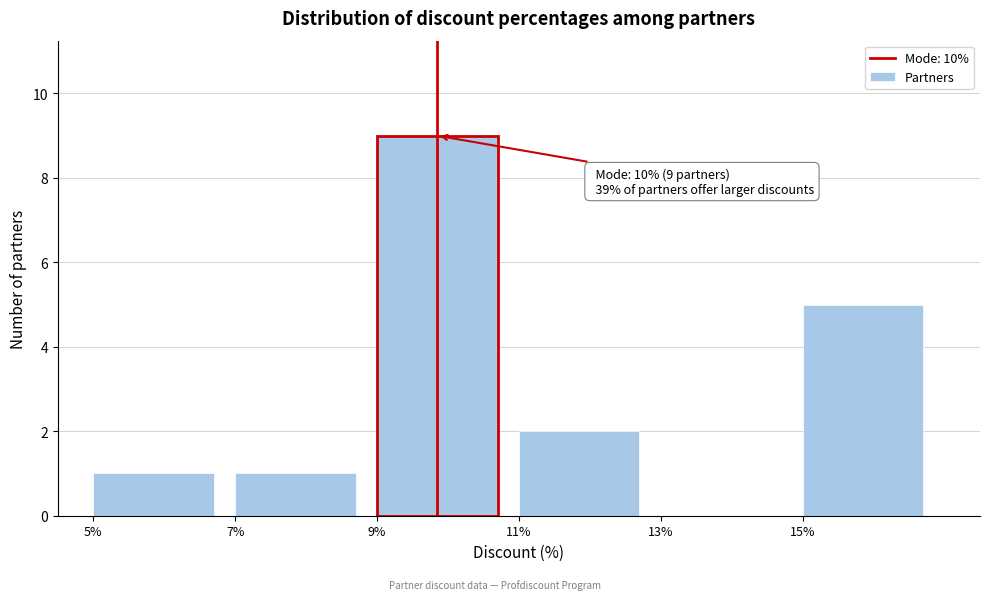

Over which range of the x-axis is the bar tallest?

9 to 11